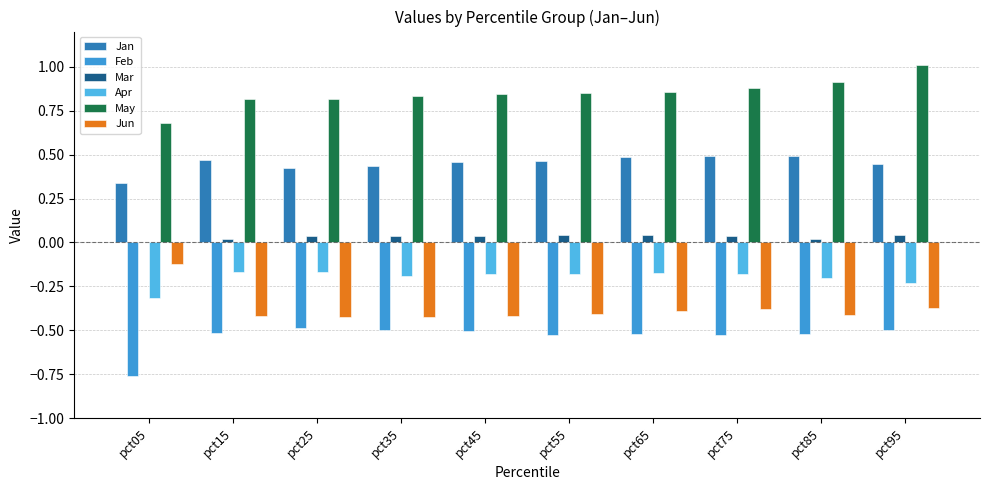

True or false: Feb has a value of -0.7 at pct95.

False